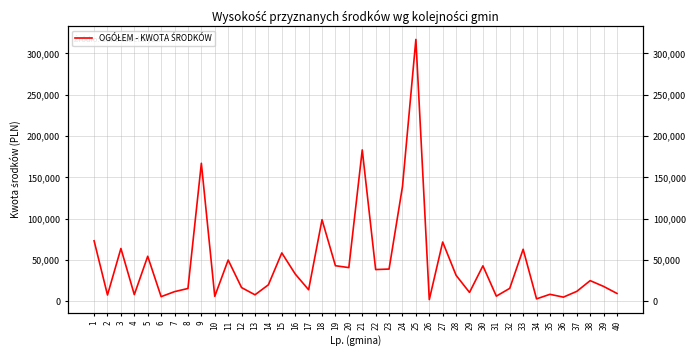

List the labels in order of value, largest first.

25, 21, 9, 24, 18, 1, 27, 3, 33, 15, 5, 11, 19, 30, 20, 23, 22, 16, 28, 38, 14, 39, 12, 32, 8, 17, 37, 7, 29, 40, 35, 4, 13, 2, 31, 10, 6, 36, 34, 26